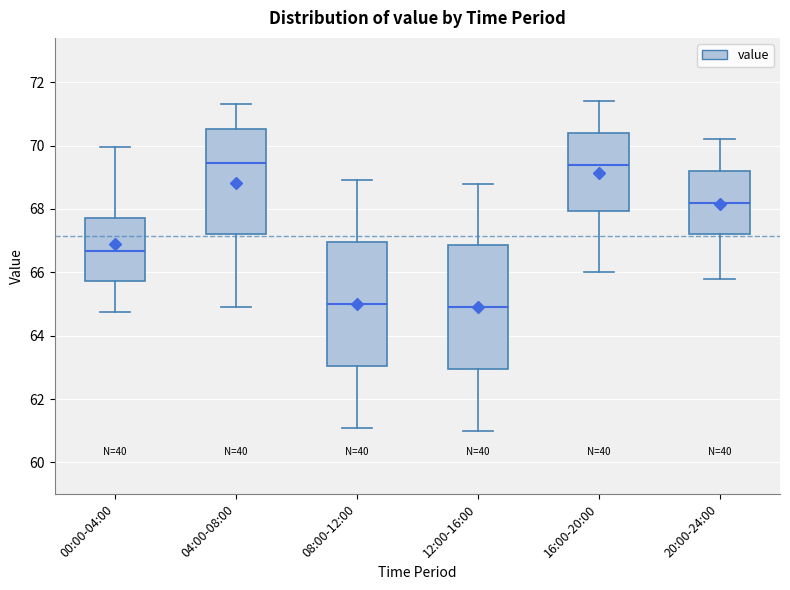

Reading left to right, transcribe this box plot: for each box, give where its median line is, the range the box spans, and where its two whiskers end, as read against the y-axis. The values are not printed on the chart, so give them approximately, as read against the axis.

00:00-04:00: median 66.6, box 65.8 to 67.8, whiskers 64.8 to 70.0
04:00-08:00: median 69.4, box 67.2 to 70.6, whiskers 65.0 to 71.4
08:00-12:00: median 65.0, box 63.0 to 67.0, whiskers 61.2 to 69.0
12:00-16:00: median 65.0, box 63.0 to 66.8, whiskers 61.0 to 68.8
16:00-20:00: median 69.4, box 68.0 to 70.4, whiskers 66.0 to 71.4
20:00-24:00: median 68.2, box 67.2 to 69.2, whiskers 65.8 to 70.2